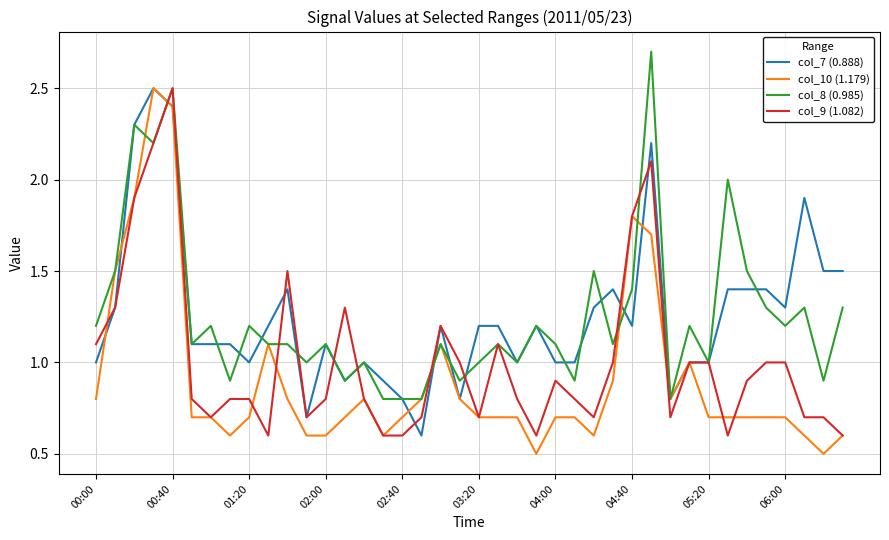

Which series has the largest range (max minus min)?

col_10 (1.179)